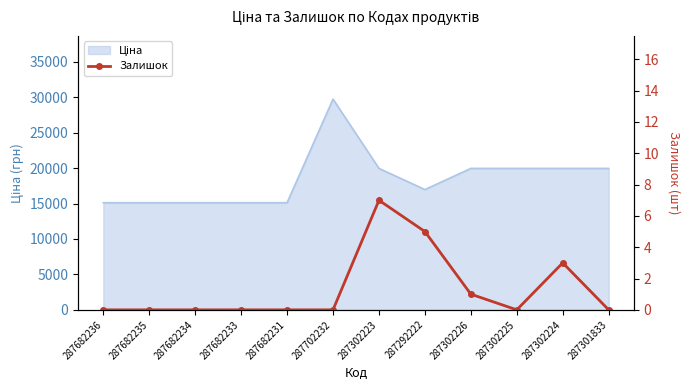

True or false: the data shows 0 at 287301833.

True